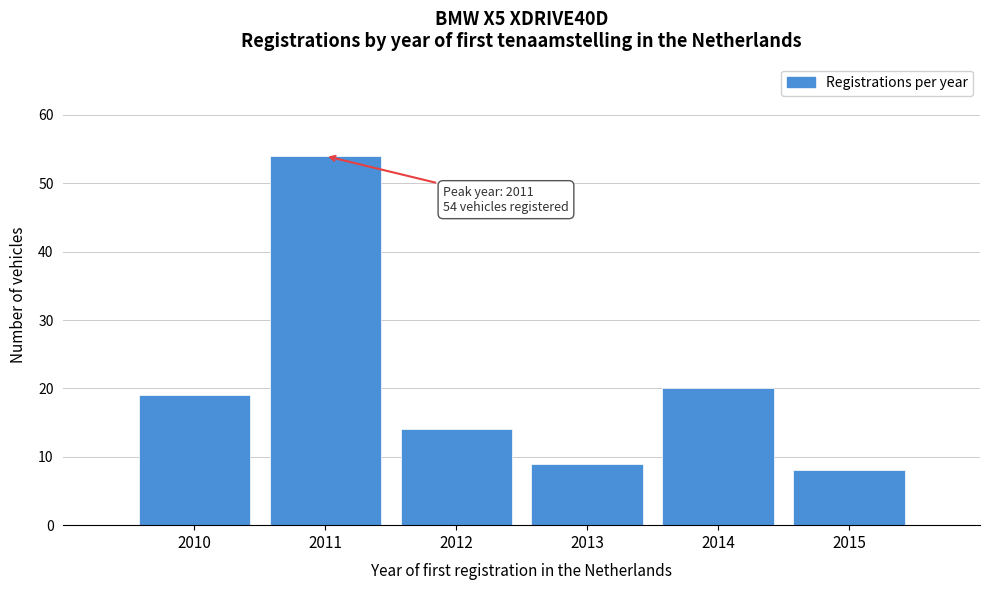

Reading left to right, what are all the values shown in this chart?

2010=19	2011=54	2012=14	2013=9	2014=20	2015=8